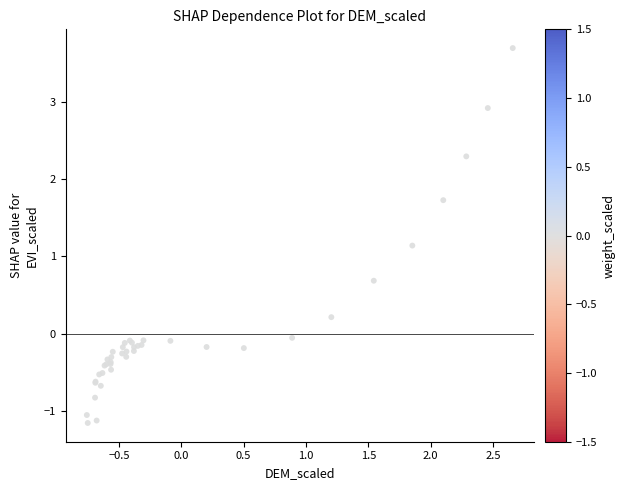

What Y value in the scatter plot is closest to 1?

1.1